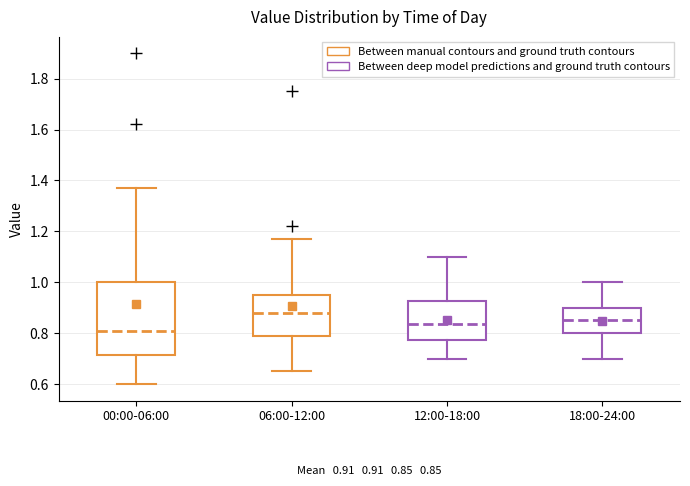

Which box is the tallest, from its lower edge to its upper edge?

00:00-06:00